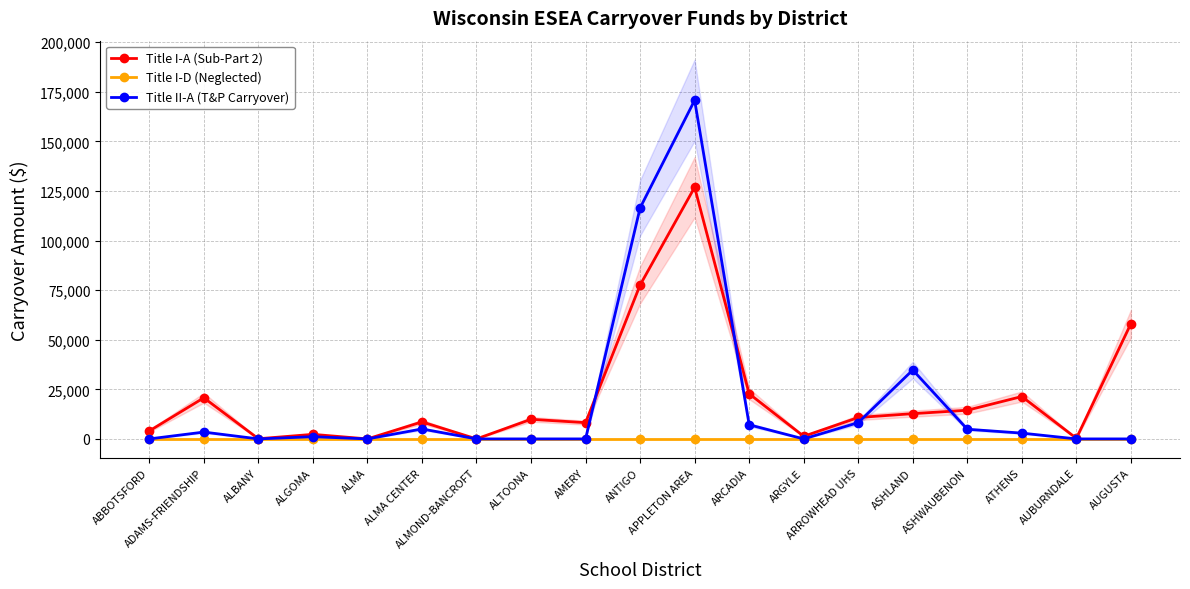

At which category is the sum across all series the highest?

APPLETON AREA